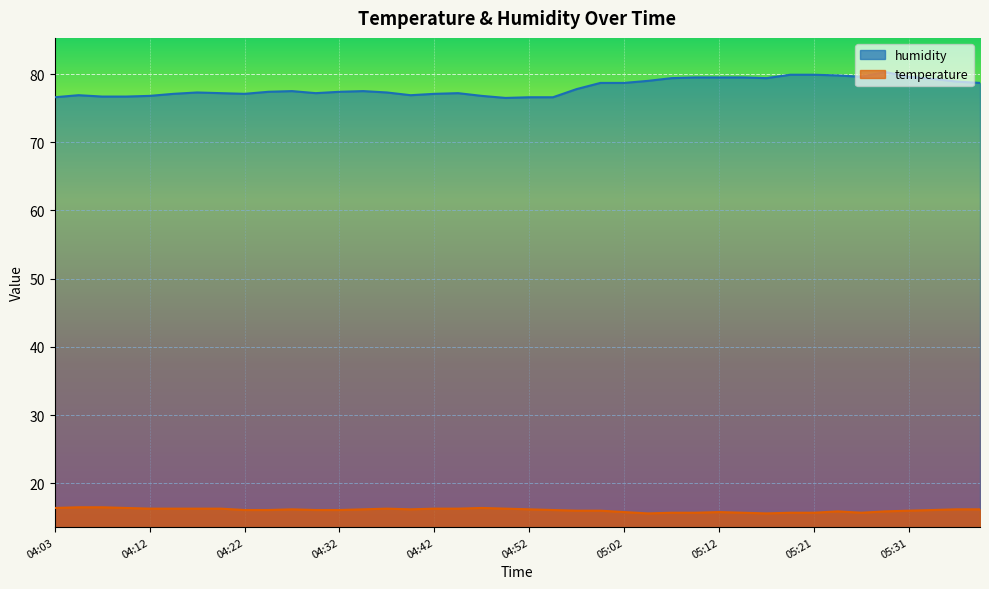

At which category does humidity reach its first local peak?

04:05